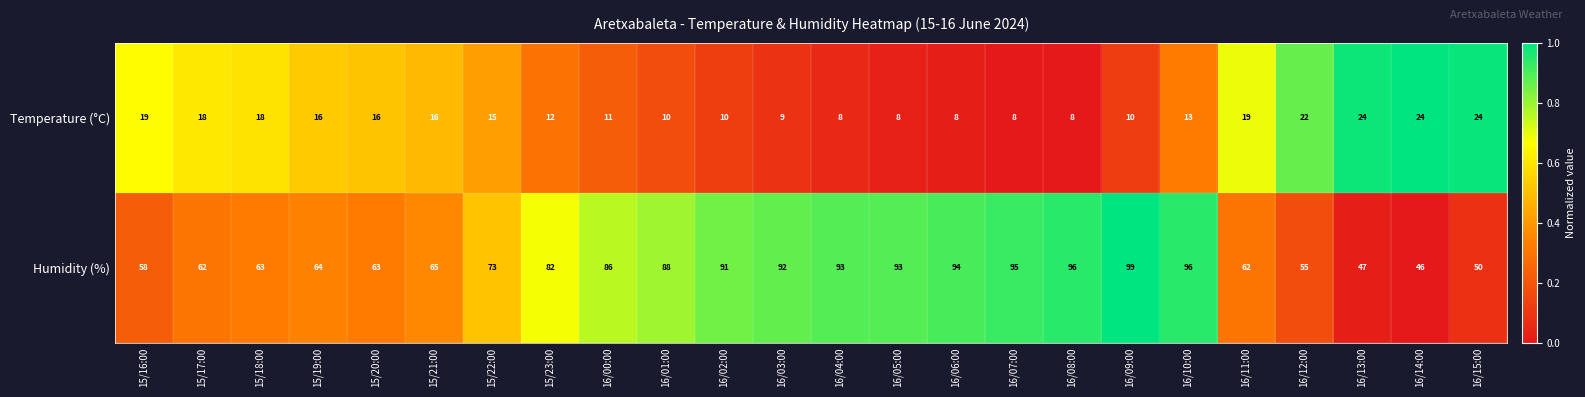

Rank the series by their average value, from highest to lowest.

Humidity (%), Temperature (°C)